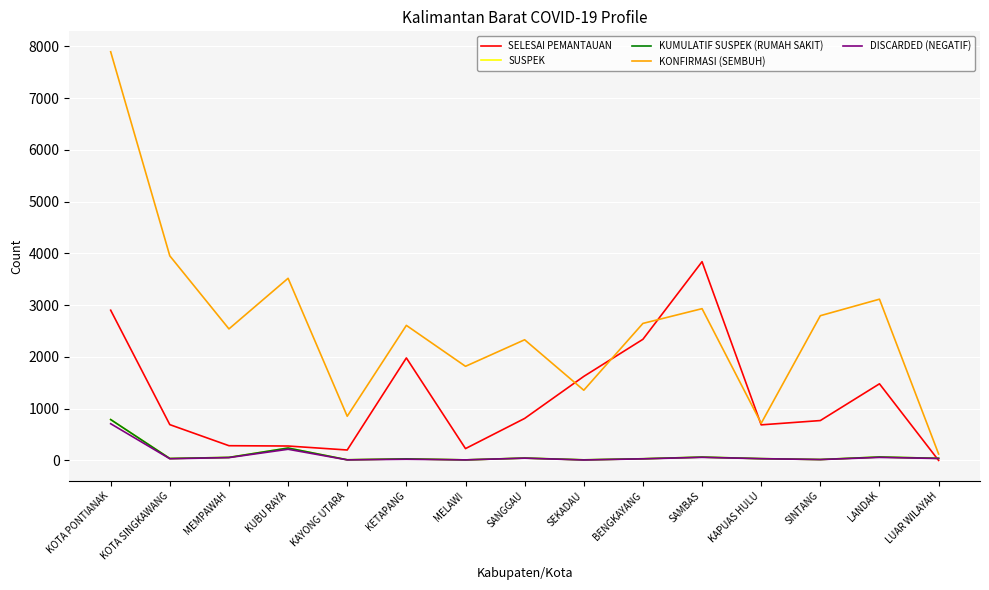

Which series has the largest range (max minus min)?

KONFIRMASI (SEMBUH)